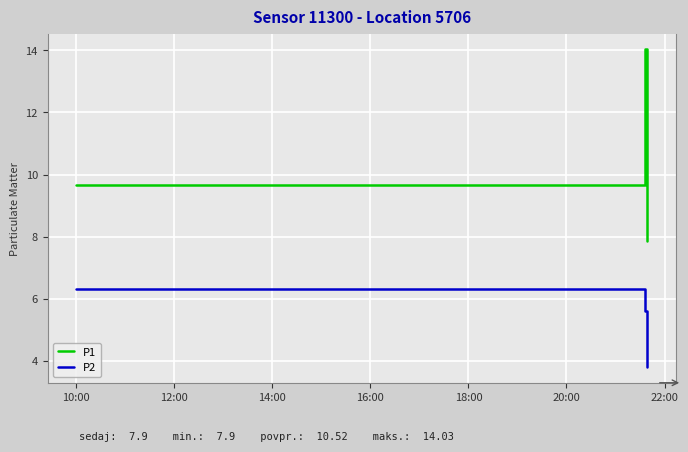

Rank the series by their maximum value, from lowest to highest.

P2, P1